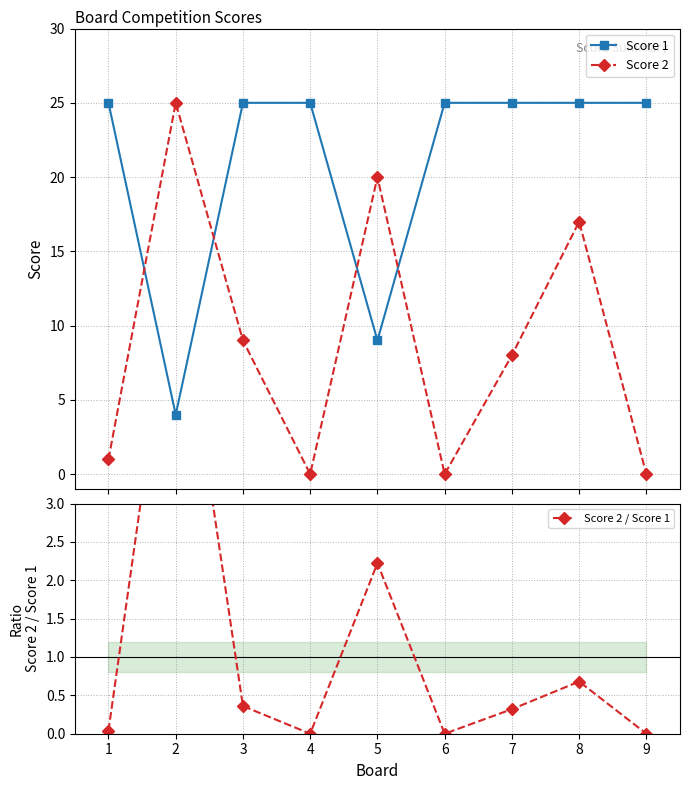

List the series in order of their peak value, highest first.

Score 1, Score 2, Score 2 / Score 1